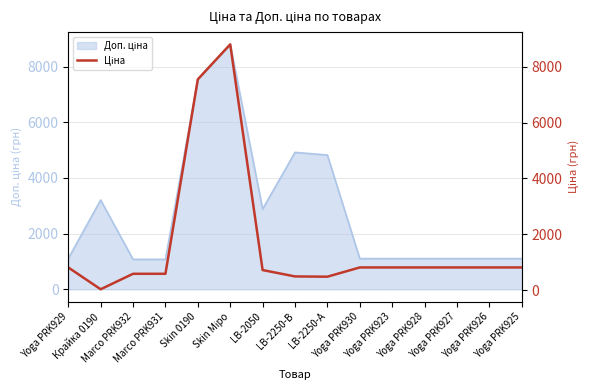

How many data points does each series have?

15